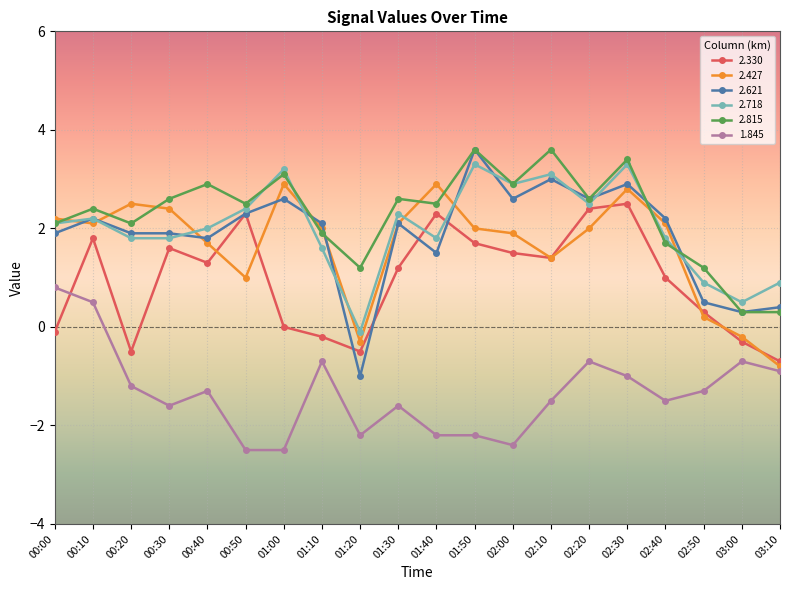

Where is 2.427 nearest to the value 1?

00:50